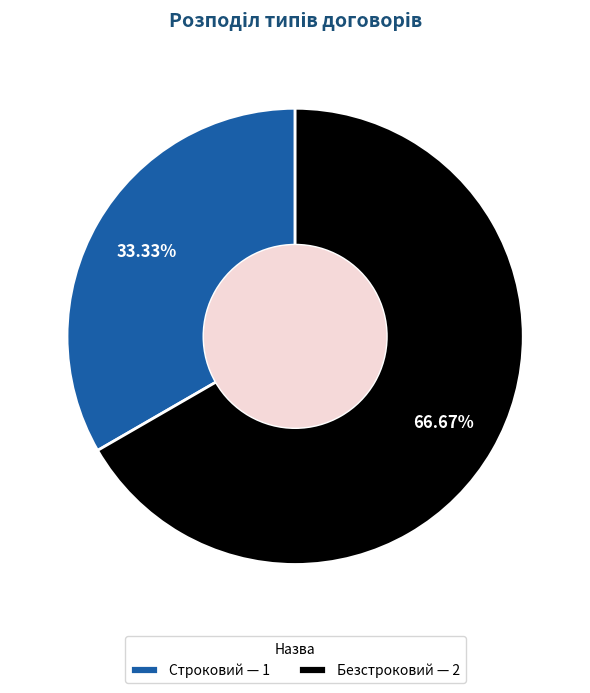

Which slice is the largest?

Безстроковий